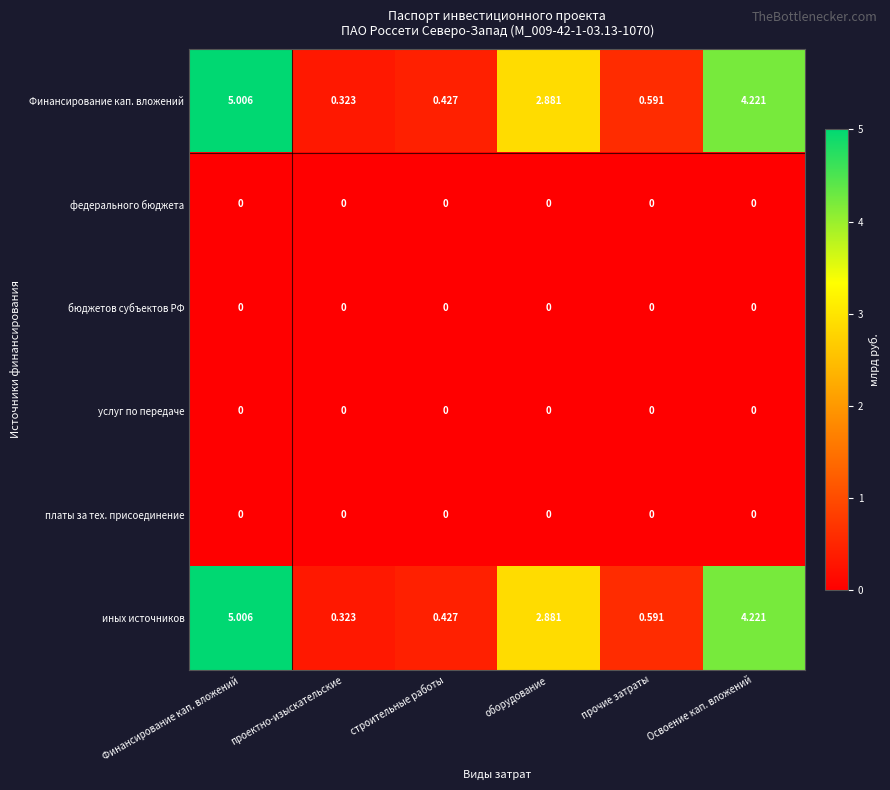

At how many categories does at least one series exceed 1?

3